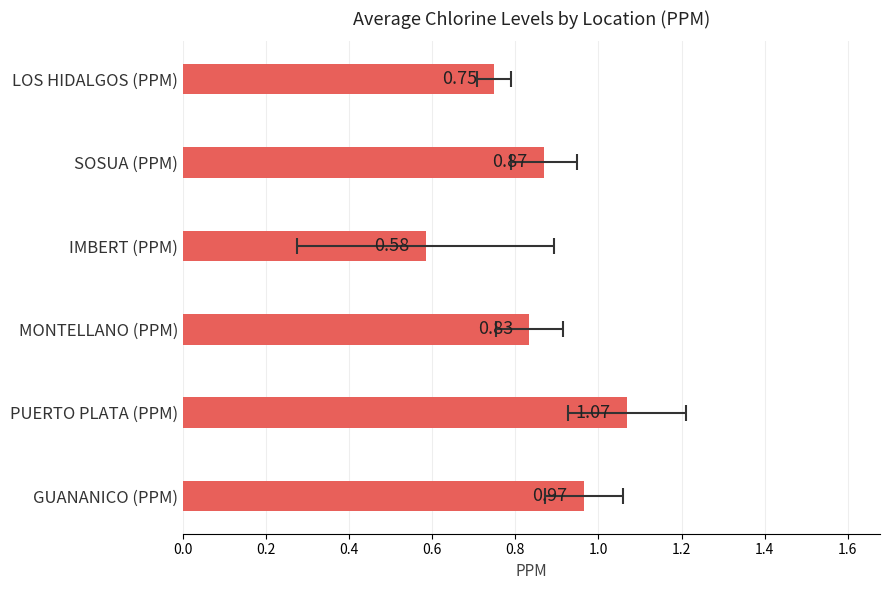

What is the sum of all values?

5.1